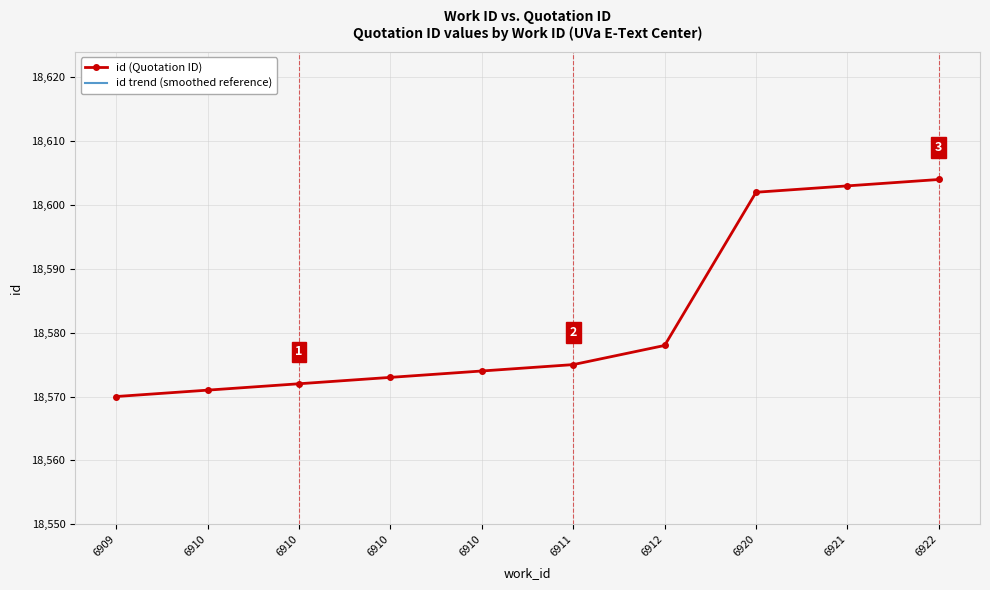

Reading left to right, extract all data points from this chart.

id (Quotation ID): 18570.0	18571.0	18572.0	18573.0	18574.0	18575.0	18578.0	18602.0	18603.0	18604.0
id trend (smoothed reference): 18514.9	18515.9	18516.9	18517.9	18518.9	18519.8	18522.8	18546.8	18547.8	18548.8